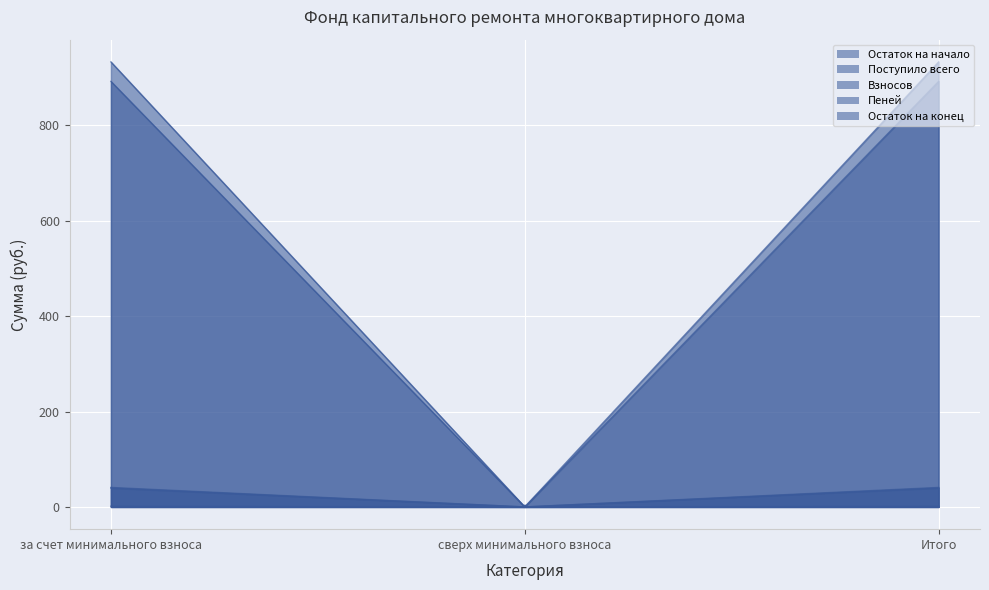

How many data points in Остаток на начало are above 892?

2